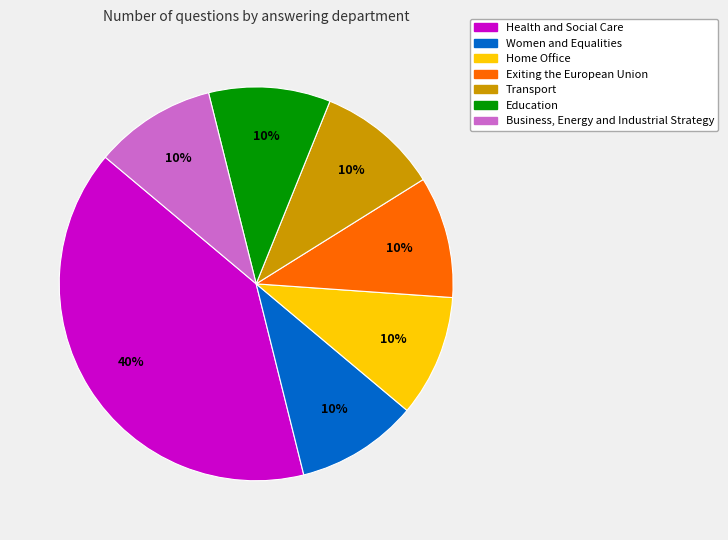

What is the ratio of the value at Education to the value at Transport?

1.0